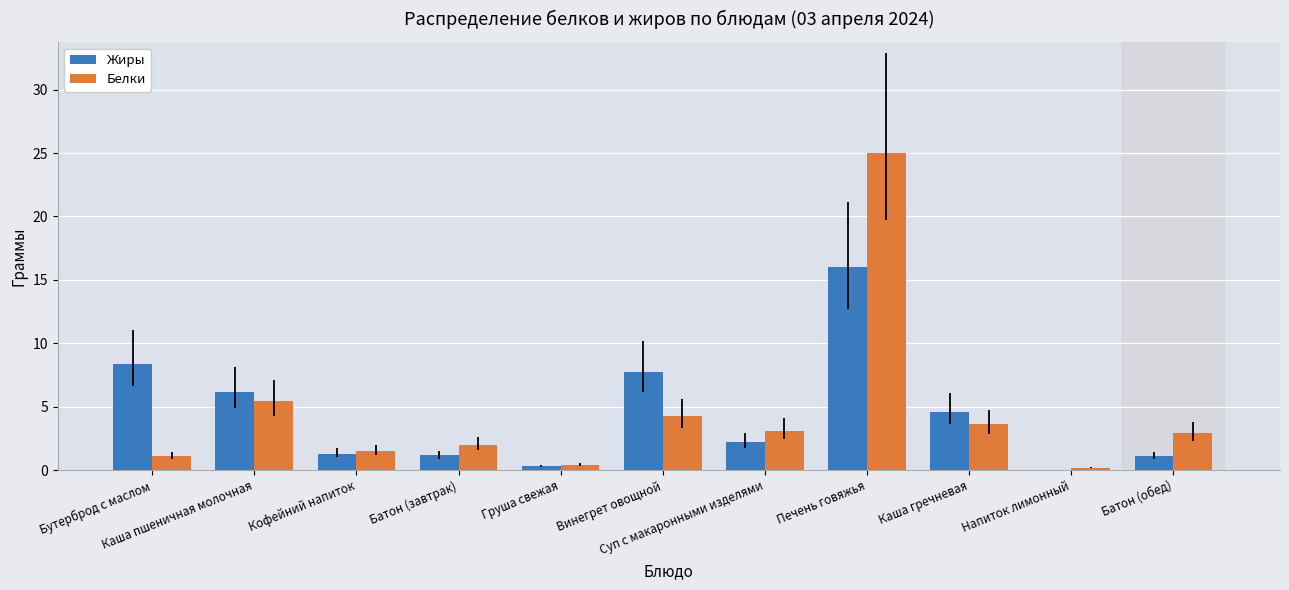

Are the bars horizontal?

No